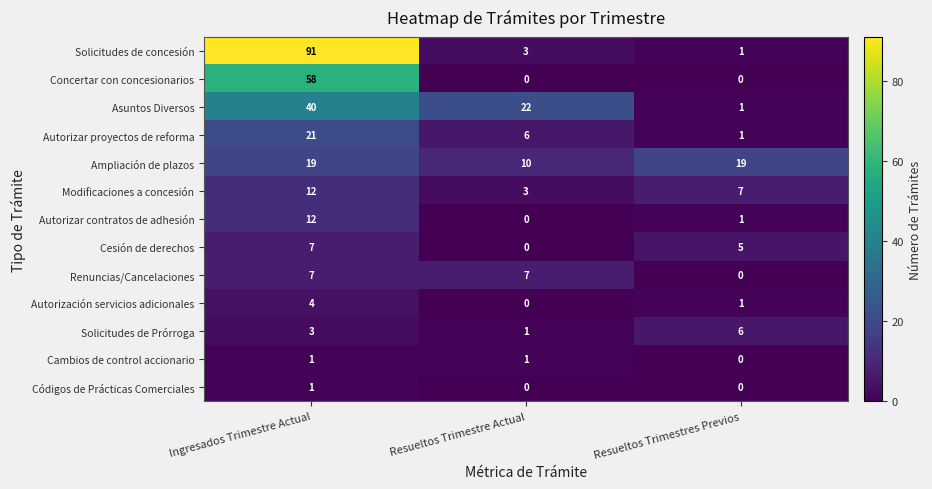

List the labels in order of Modificaciones a concesión value, largest first.

Ingresados Trimestre Actual, Resueltos Trimestres Previos, Resueltos Trimestre Actual